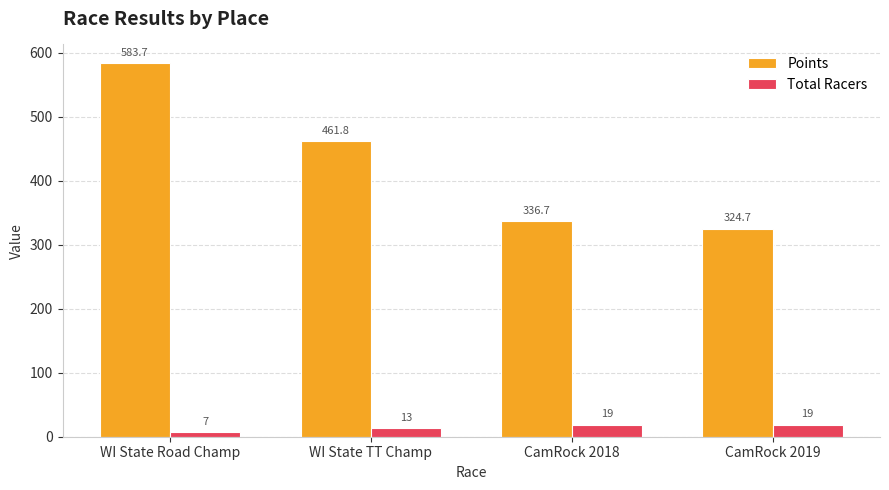

How many distinct data groups are displayed?

2